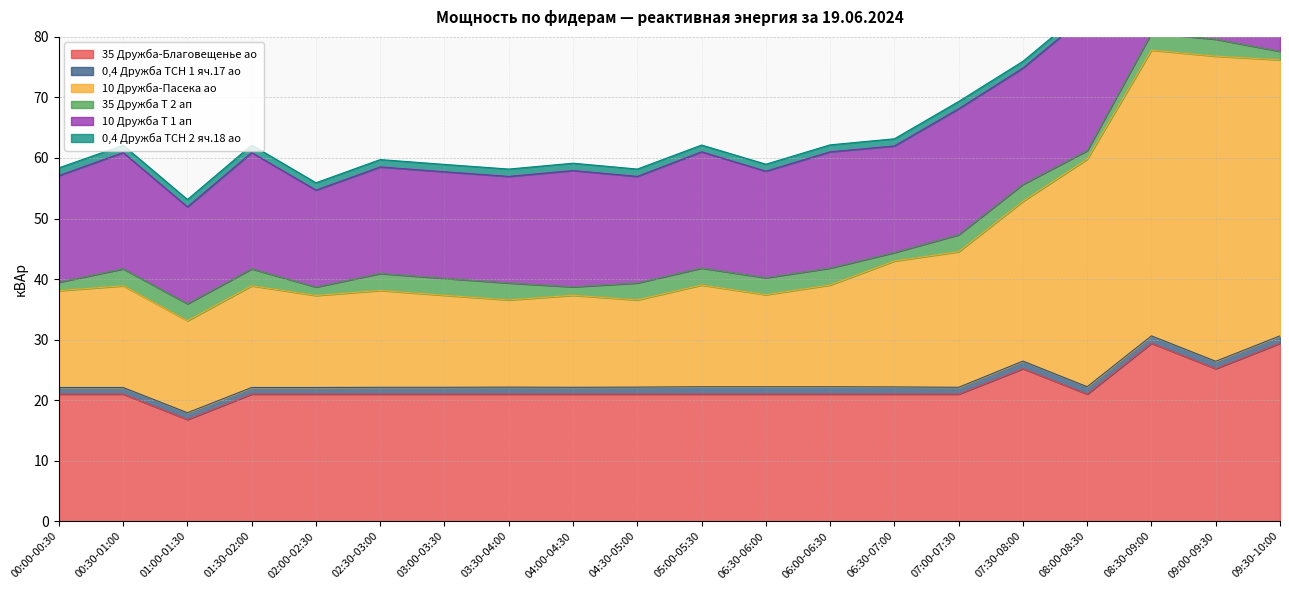

Rank the series by their maximum value, from highest to lowest.

10 Дружба-Пасека ао, 35 Дружба-Благовещенье ао, 10 Дружба Т 1 ап, 35 Дружба Т 2 ап, 0,4 Дружба ТСН 2 яч.18 ао, 0,4 Дружба ТСН 1 яч.17 ао